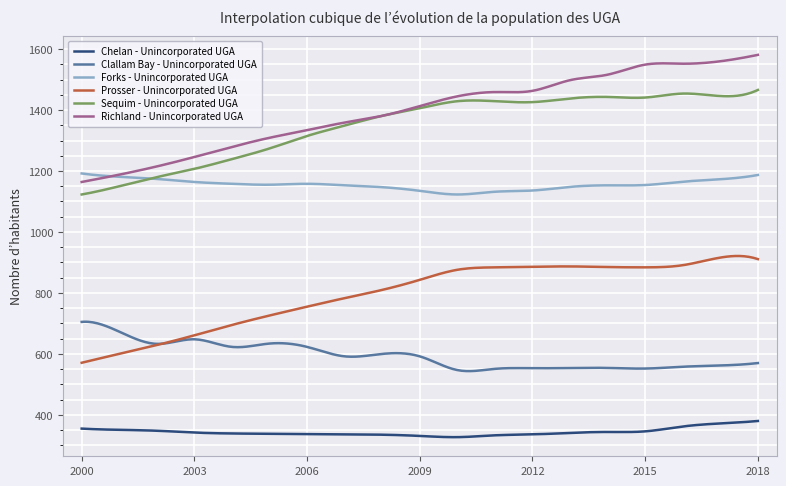

True or false: Clallam Bay - Unincorporated UGA and Richland - Unincorporated UGA intersect in this chart.

False